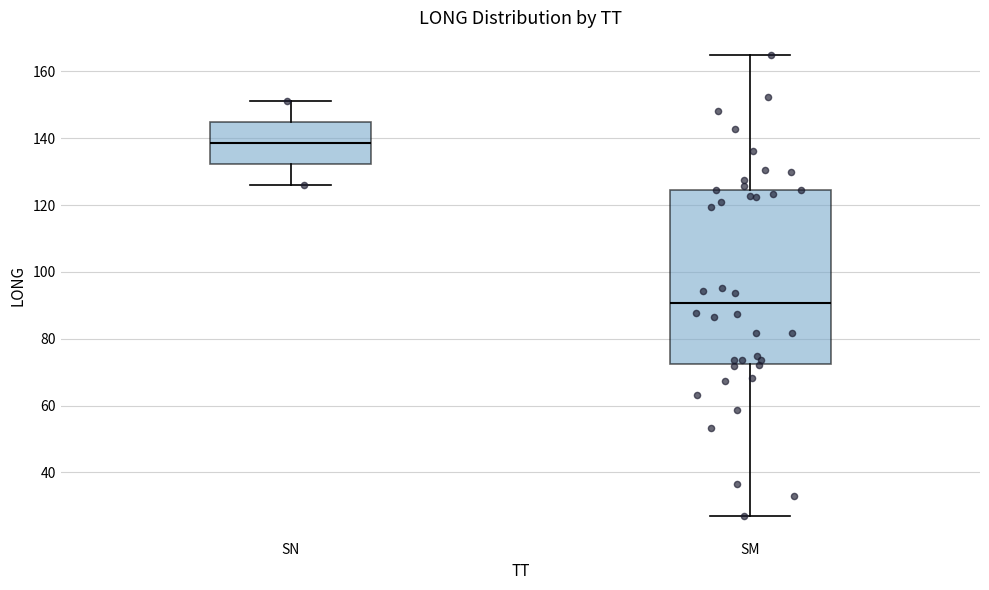

Which box has the highest median line?

SN